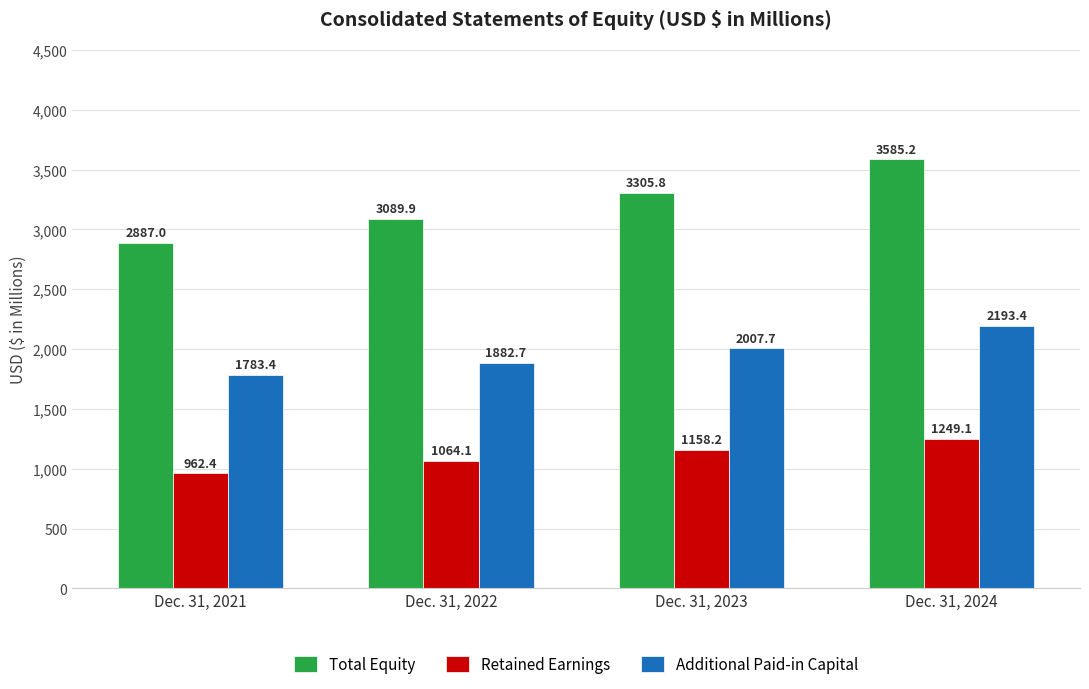

Are the bars horizontal?

No